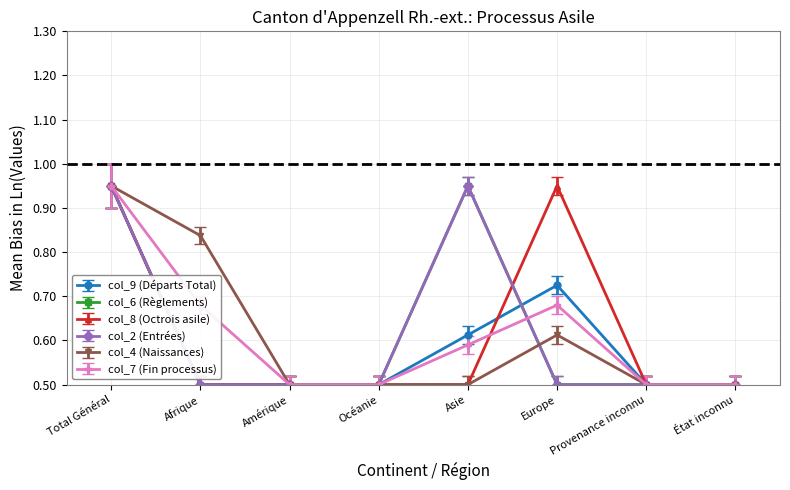

What is the difference between the maximum and minimum values in the col_2 (Entrées) series?

0.4